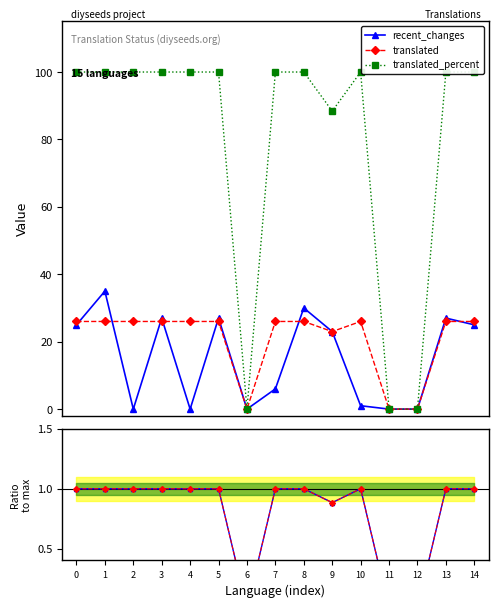

True or false: translated_percent has more than 2 interior local peaks.

False